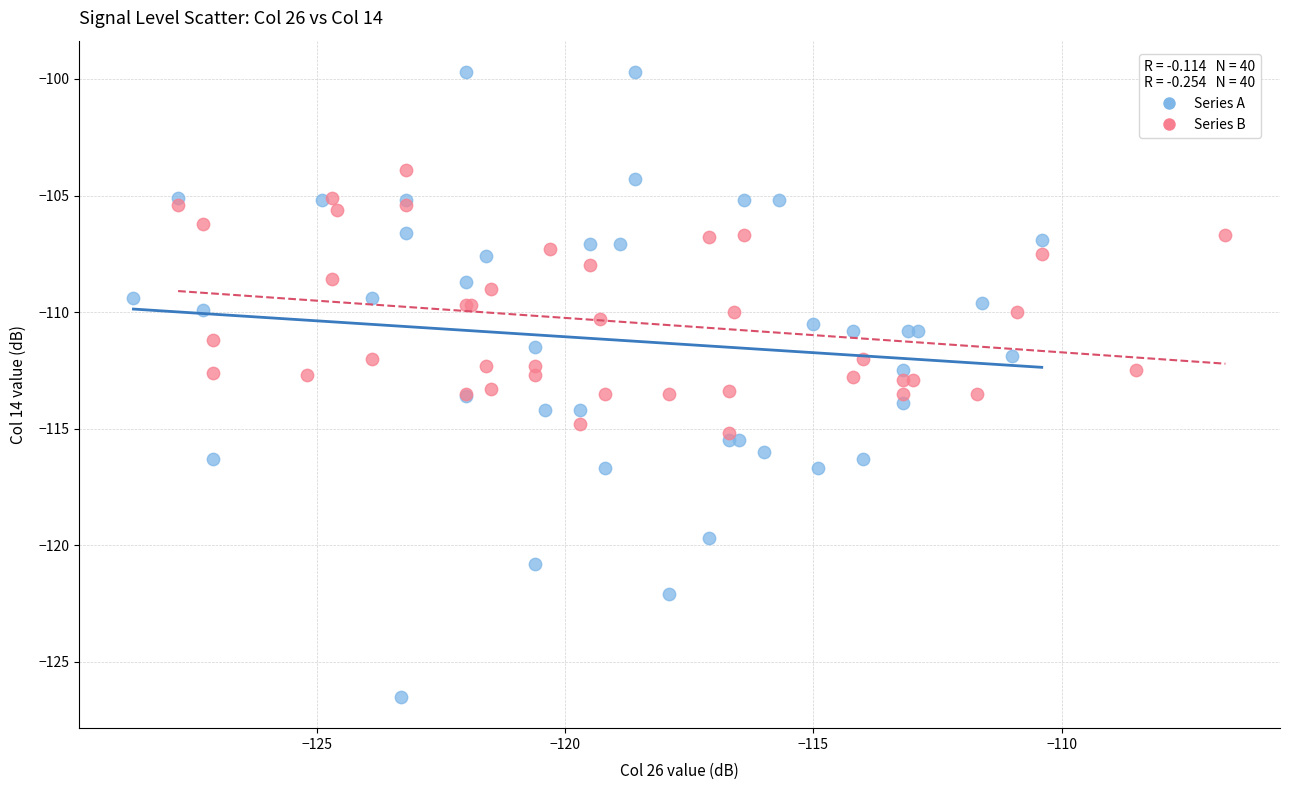

Which series reaches the maximum Y coordinate?

Series A